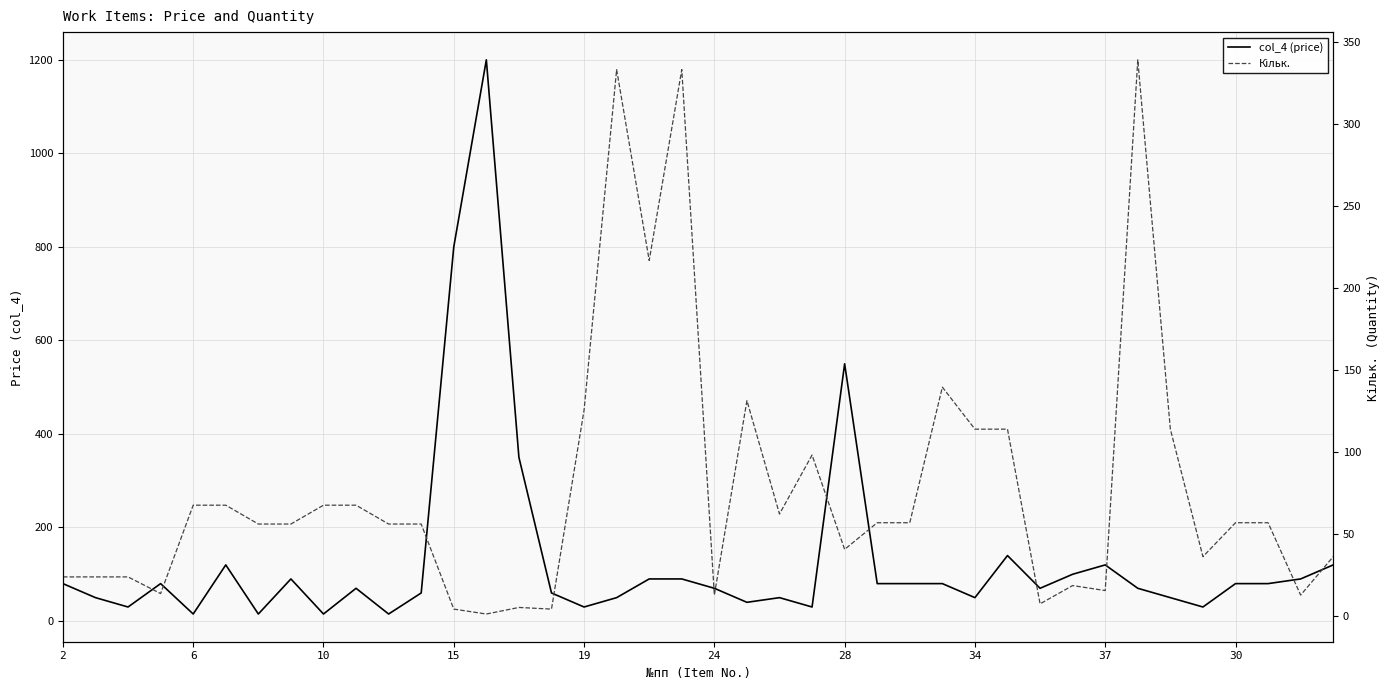

List the labels in order of Кільк. value, largest first.

33, 17, 19, 18, 27, 21, 16, 28, 29, 34, 23, 19, 24, 37, 30, 22, 25, 26, 36, 37, 28, 34, 10, 11, 24, 35, 39, 2, 6, 10, 31, 32, 15, 20, 38, 30, 14, 12, 15, 13